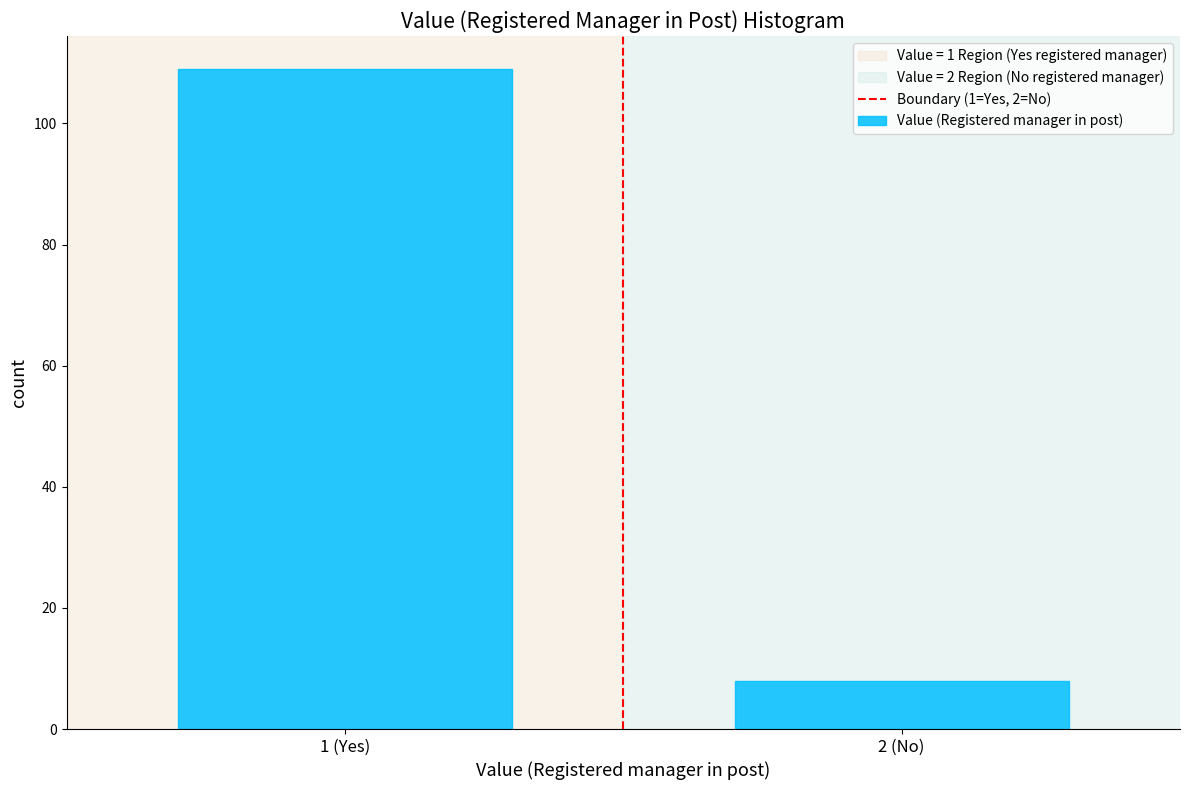

Reading left to right, list all the values displayed in this chart.

1 (Yes)=109	2 (No)=8